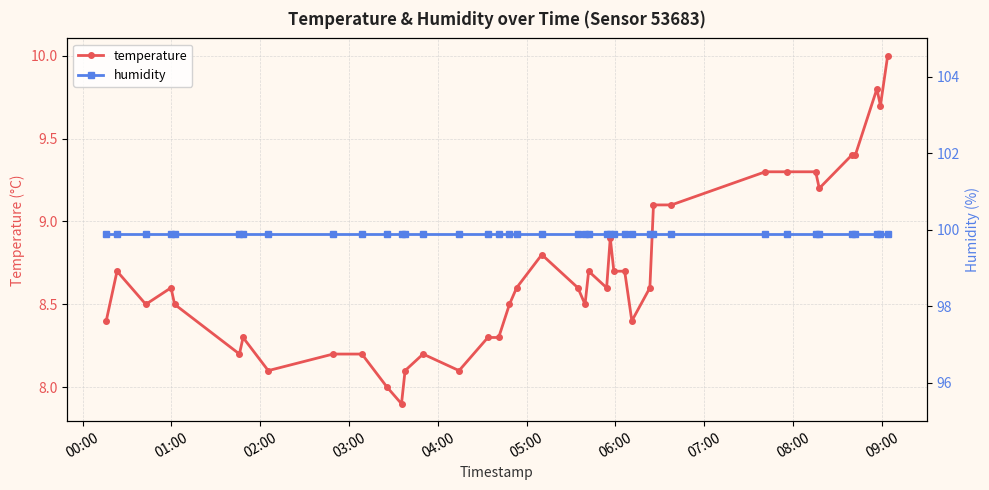

Reading left to right, extract all data points from this chart.

temperature: 8.4	8.7	8.5	8.6	8.5	8.2	8.3	8.1	8.2	8.2	8.0	7.9	8.1	8.2	8.1	8.3	8.3	8.5	8.6	8.8	8.6	8.5	8.7	8.6	8.9	8.7	8.7	8.4	8.6	9.1	9.1	9.3	9.3	9.3	9.2	9.4	9.4	9.8	9.7	10.0
humidity: 99.9	99.9	99.9	99.9	99.9	99.9	99.9	99.9	99.9	99.9	99.9	99.9	99.9	99.9	99.9	99.9	99.9	99.9	99.9	99.9	99.9	99.9	99.9	99.9	99.9	99.9	99.9	99.9	99.9	99.9	99.9	99.9	99.9	99.9	99.9	99.9	99.9	99.9	99.9	99.9